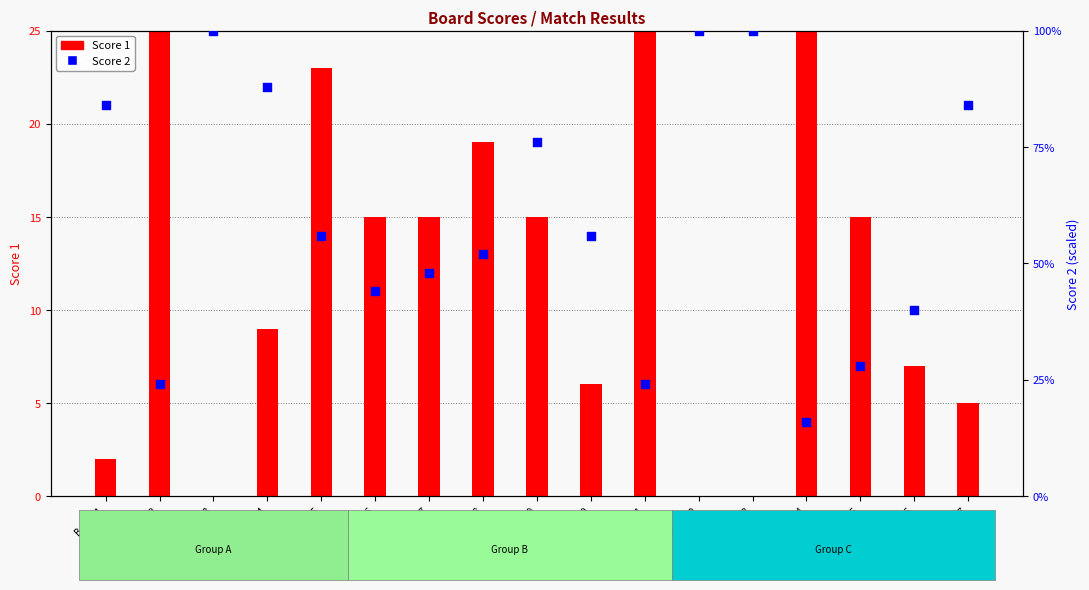

What are all the series names shown in the legend?

Score 1, Score 2